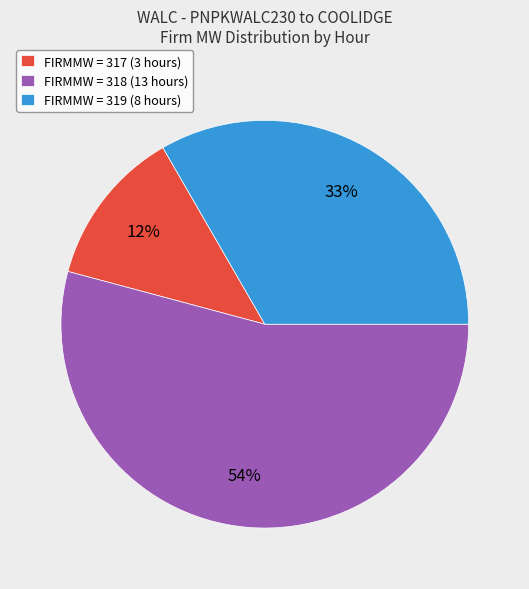

Is there a majority slice in this chart?

Yes